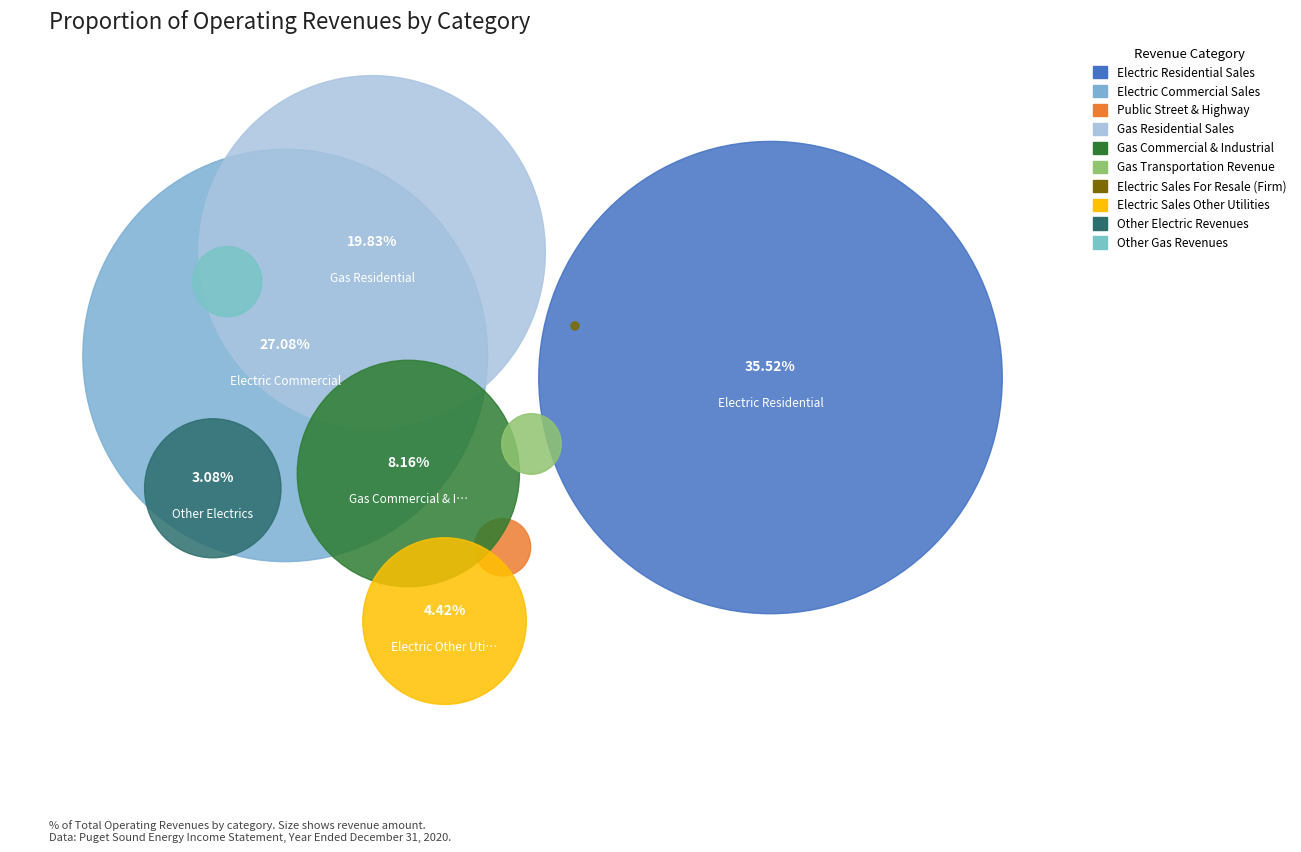

The Public Street & Highway slice represents 1% of the pie. True or false?

True